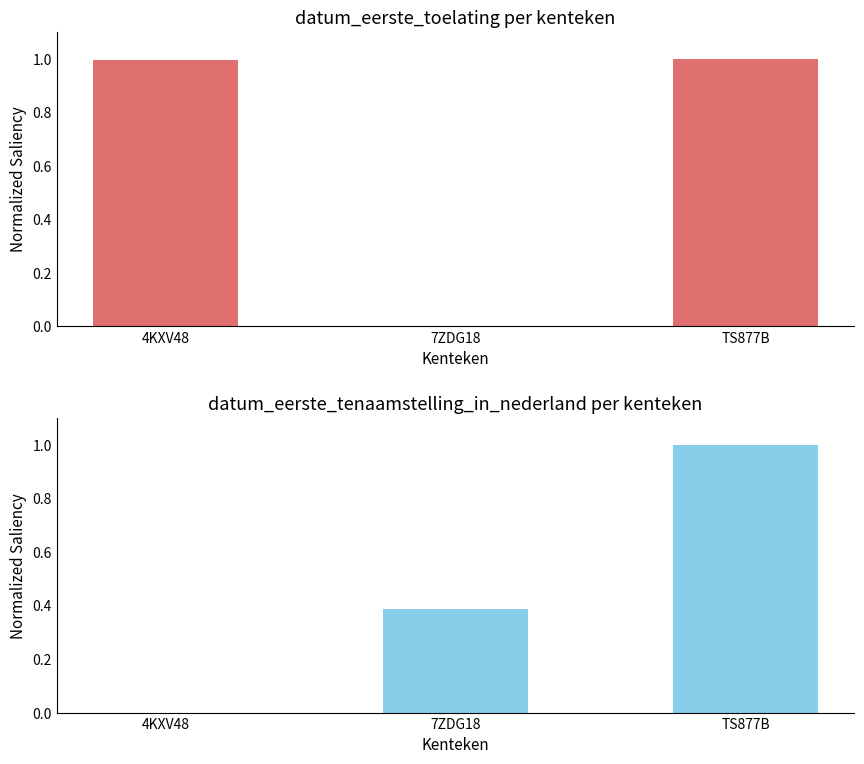

At which category is the sum across all series the highest?

TS877B